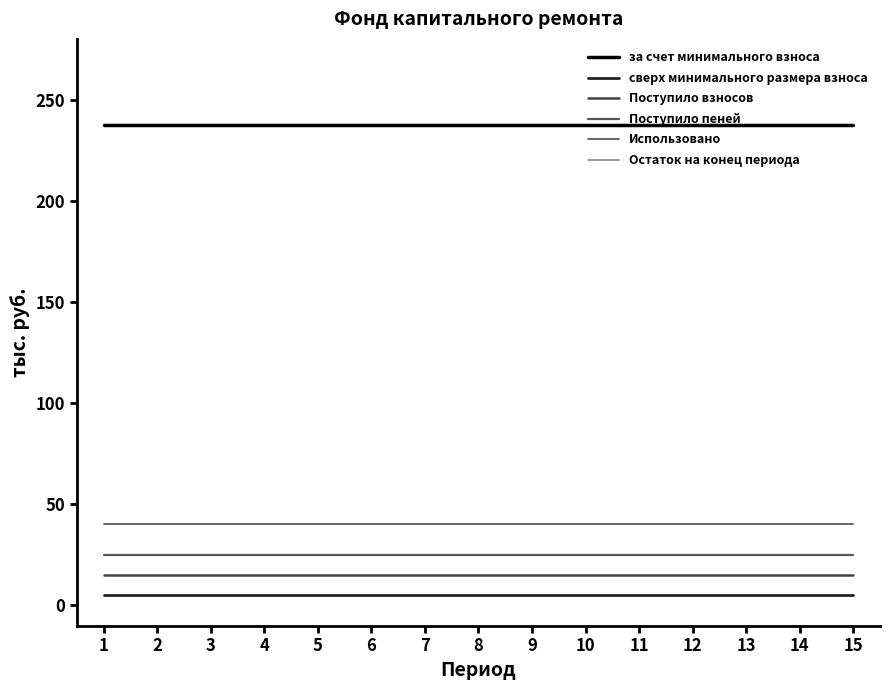

Does the chart display data point markers on the line(s)?

No